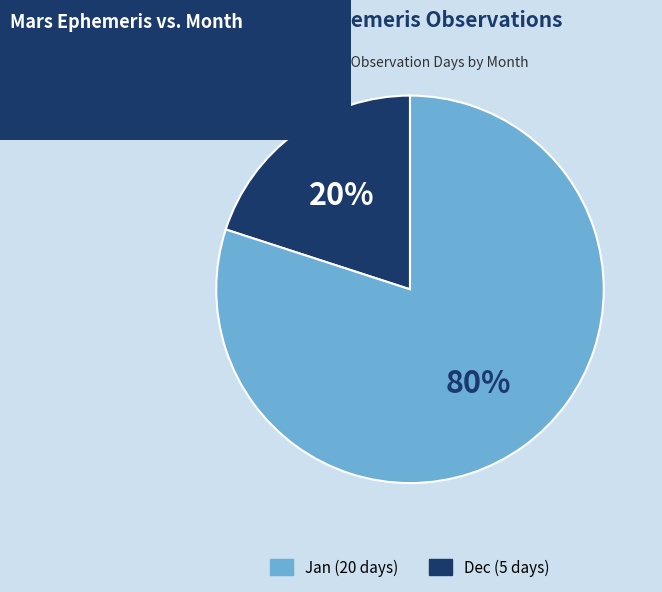

Does any single category account for the majority?

Yes